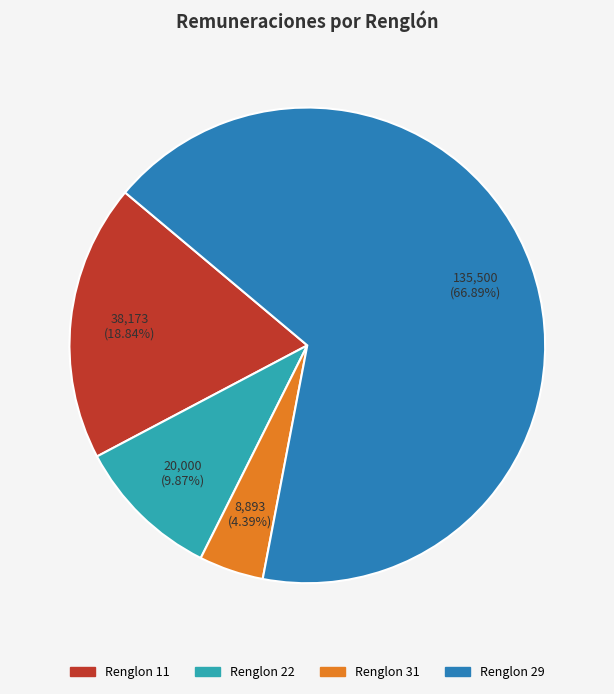

What is the ratio of the value at Renglon 11 to the value at Renglon 29?

0.3